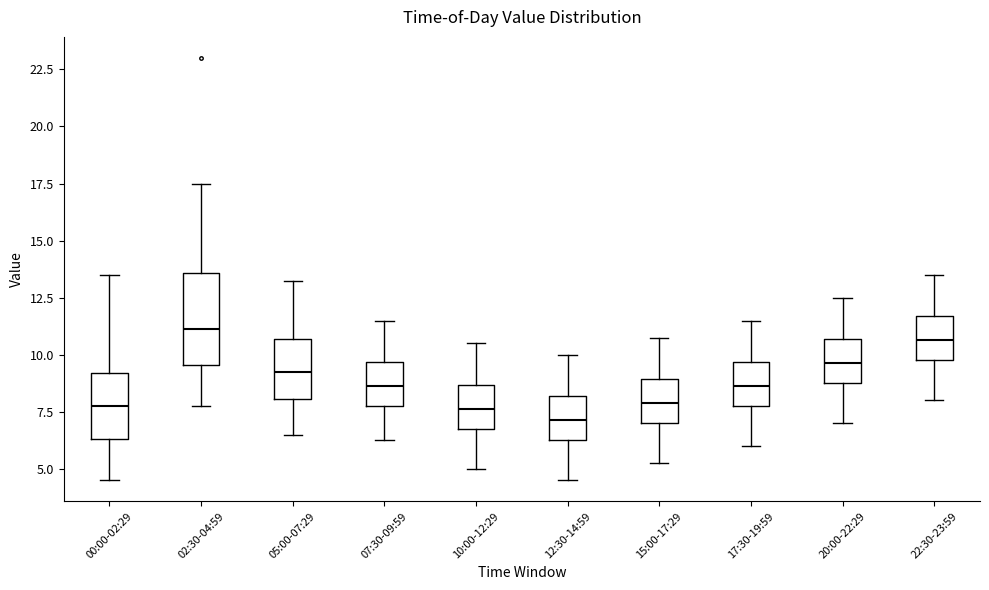

Reading left to right, transcribe this box plot: for each box, give where its median line is, the range the box spans, and where its two whiskers end, as read against the y-axis. The values are not printed on the chart, so give them approximately, as read against the axis.

00:00-02:29: median 8.0, box 6.5 to 9.0, whiskers 4.5 to 13.5
02:30-04:59: median 11.0, box 9.5 to 13.5, whiskers 8.0 to 17.5
05:00-07:29: median 9.5, box 8.0 to 10.5, whiskers 6.5 to 13.5
07:30-09:59: median 8.5, box 8.0 to 9.5, whiskers 6.5 to 11.5
10:00-12:29: median 7.5, box 7.0 to 8.5, whiskers 5.0 to 10.5
12:30-14:59: median 7.0, box 6.5 to 8.0, whiskers 4.5 to 10.0
15:00-17:29: median 8.0, box 7.0 to 9.0, whiskers 5.5 to 11.0
17:30-19:59: median 8.5, box 8.0 to 9.5, whiskers 6.0 to 11.5
20:00-22:29: median 9.5, box 9.0 to 10.5, whiskers 7.0 to 12.5
22:30-23:59: median 10.5, box 10.0 to 11.5, whiskers 8.0 to 13.5